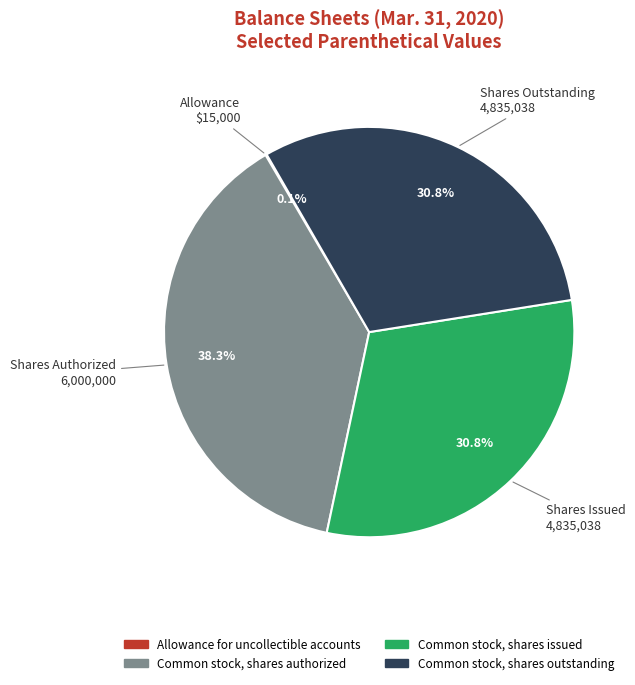

Does Common stock, shares issued represent more than half of the total?

No